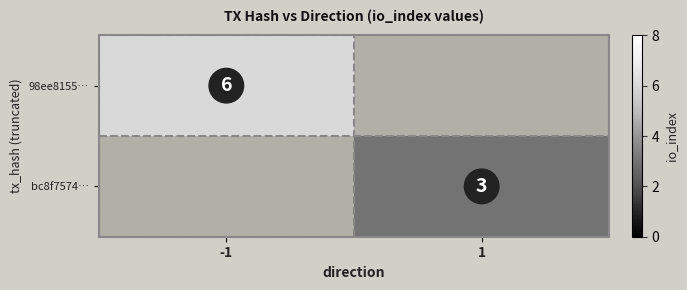

Which category has the highest value across all series?

-1